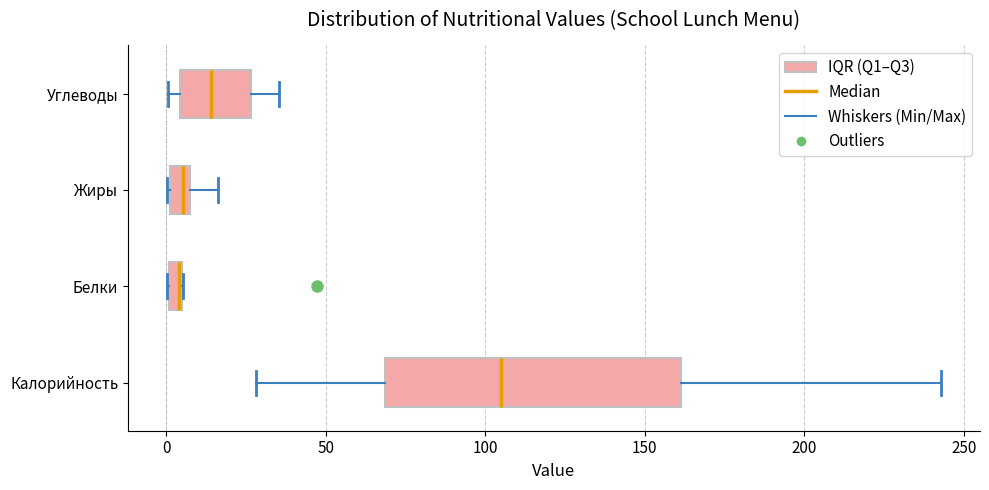

Comparing the boxes themselves (not the whiskers), which one is the widest?

Калорийность